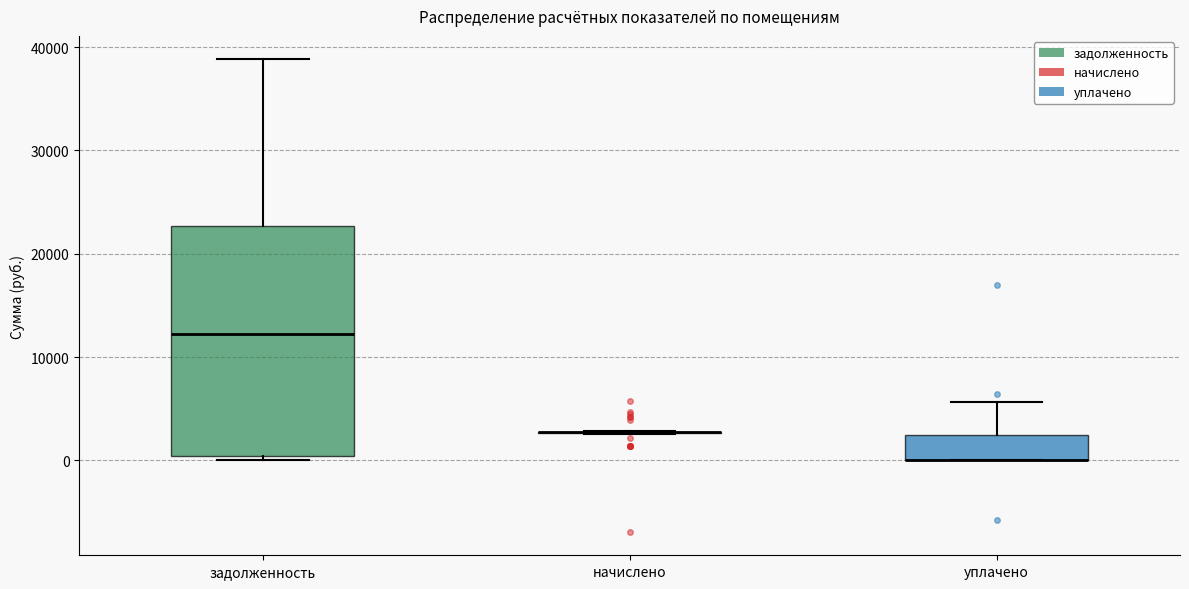

Reading left to right, read every box against the y-axis: the position of its median line, the range the box covers, and the ends of its whiskers. The values are not printed on the chart, so give them approximately, as read against the axis.

задолженность: median 12000, box 0 to 23000, whiskers 0 (just below the box's lower edge) to 39000
начислено: box collapsed to a line at 3000, whiskers 3000 to 3000
уплачено: median 0 (drawn on the box's lower edge), box 0 to 2000, whiskers 0 to 6000